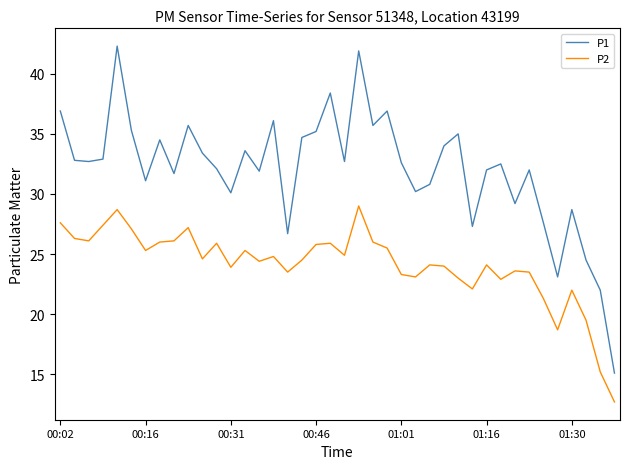

Which series has the largest total across all categories?

P1